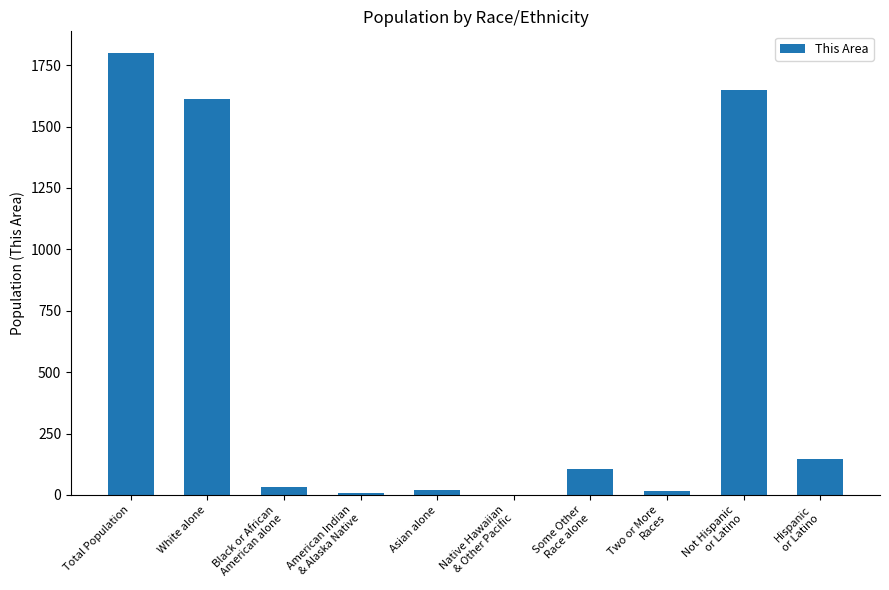

What is the greatest value displayed?

1798